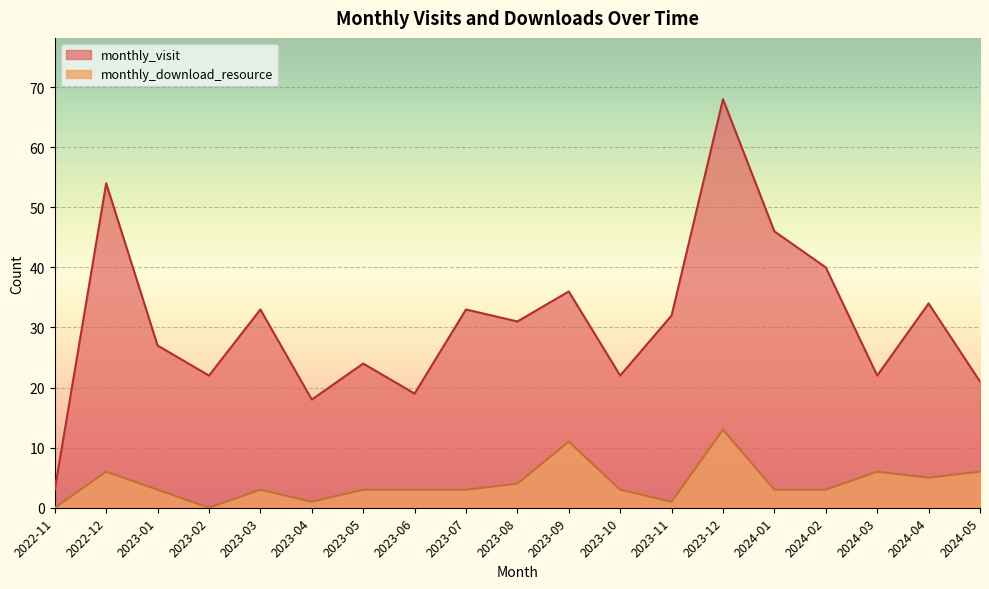

What value does the monthly_visit series have at 2023-10, to the nearest 10?

20